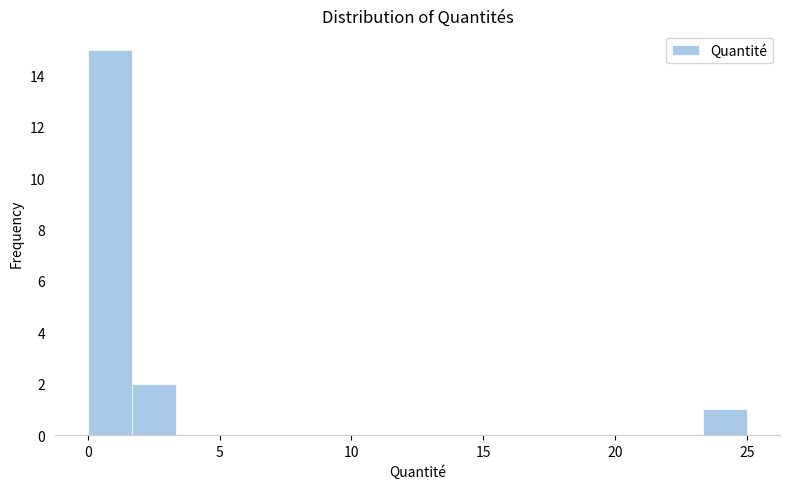

Around what value on the x-axis is the tallest bar? Give the approximate position of its centre, as read against the axis.

1.0